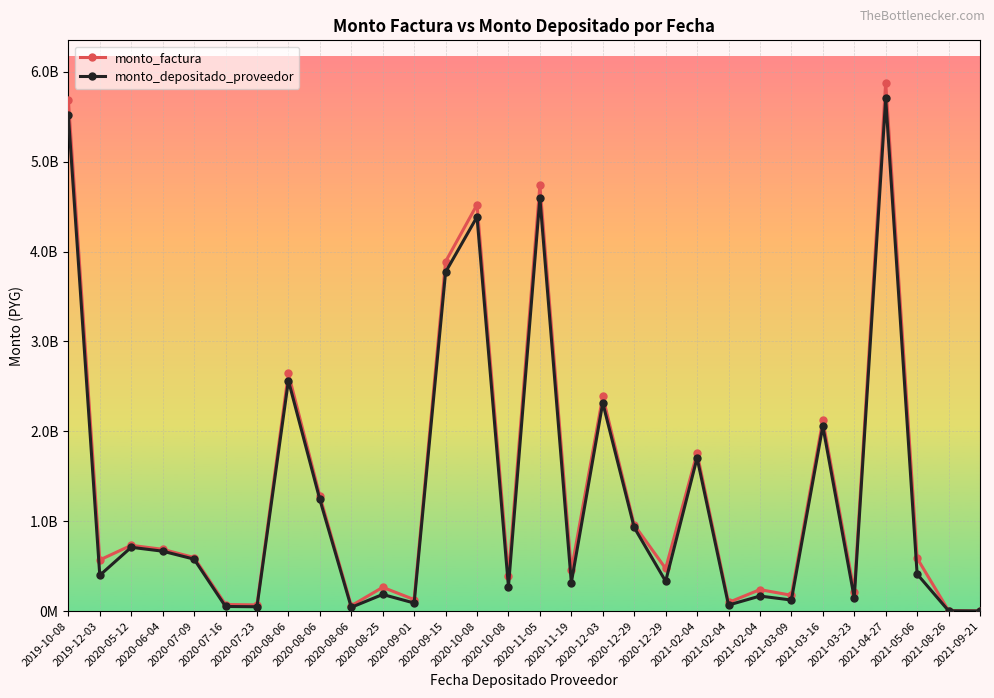

Reading right to left, extract all data points from this chart.

monto_factura: 1503291	4696332	587924800	5879248004	212075200	2120751996	175679348	238786424	95917750	1756793484	473760324	959177504	2387864235	452105805	4737603241	388780674	4521058051	3887806741	127977668	264346947	59567511	1279776685	2643469475	68692140	73155515	595675114	686921395	731555155	568608876	5686088762
monto_depositado_proveedor: 1052304	3287432	411547360	5702870564	148452640	2057129436	122975544	167150497	67142425	1704089679	331632227	930402179	2316228308	316474063	4595475144	272146472	4385426309	3771172539	89584367	185042863	41697258	1241383384	2564165391	48084498	51208860	577804861	666313753	709608500	398026213	5515506099